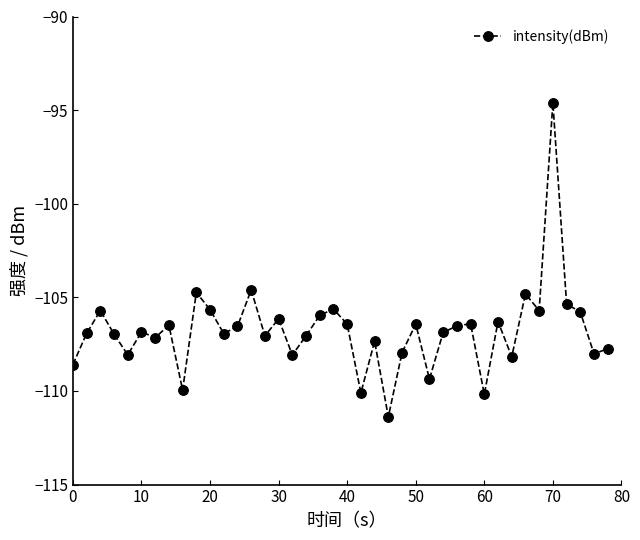

What is the difference between the maximum and minimum values?

16.8